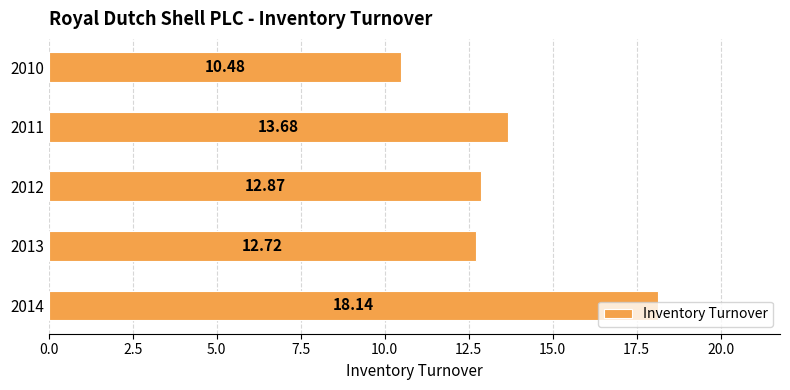

What is the ratio of the value at 2011 to the value at 2013?

1.1